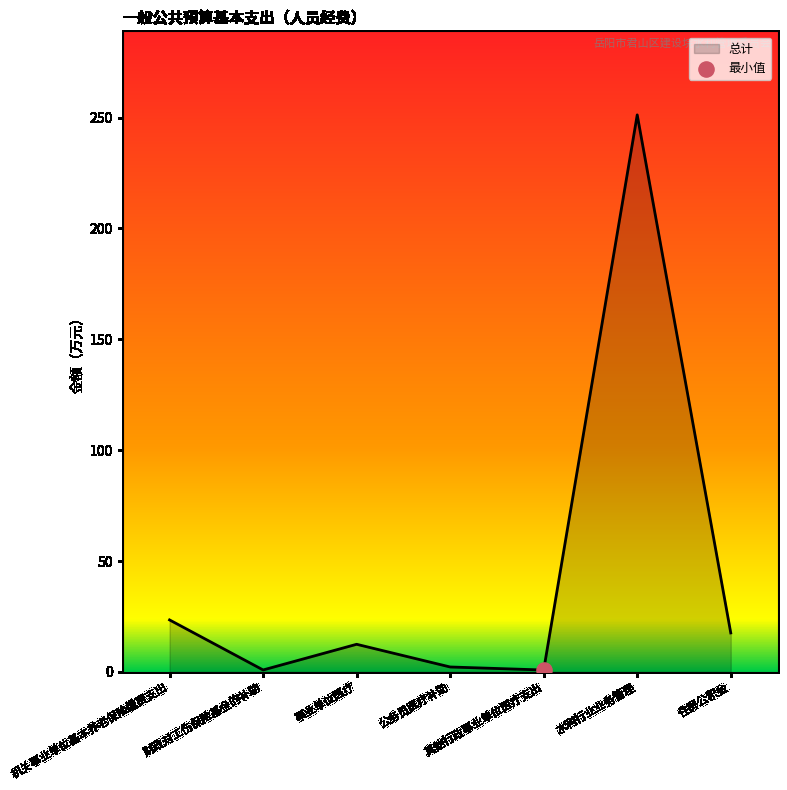

Which has a higher value, 机关事业单位基本养老保险缴费支出 or 事业单位医疗?

机关事业单位基本养老保险缴费支出